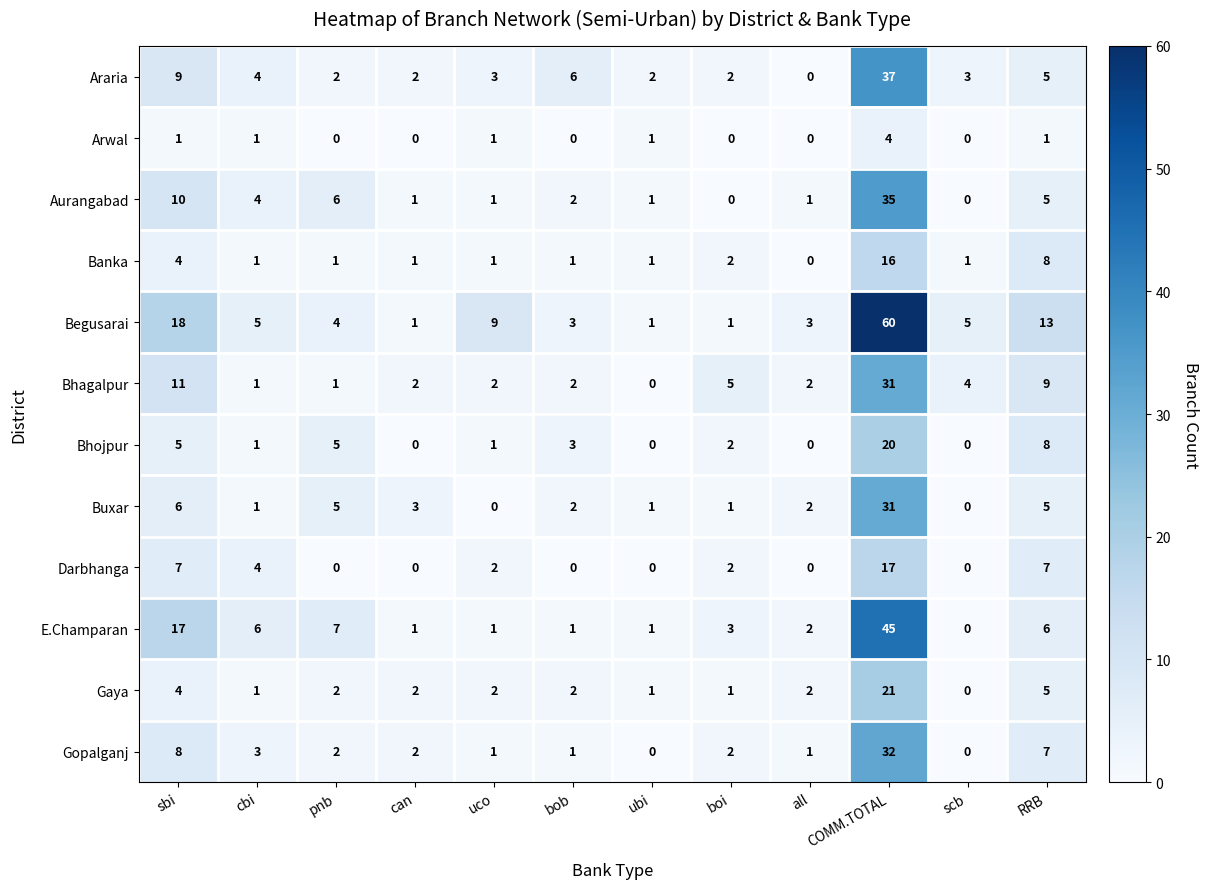

Which category has the highest value in the Gopalganj series?

COMM.TOTAL